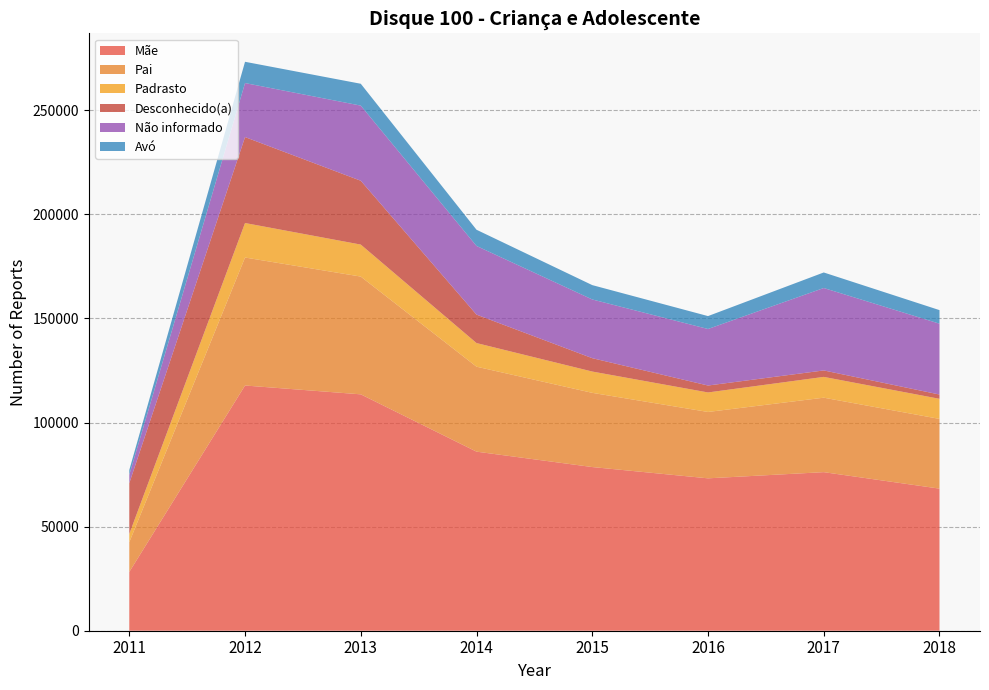

Reading left to right, list all the values displayed in this chart.

Mãe: 28237	117775	113533	86007	78612	73192	76161	68245
Pai: 14290	61472	56560	40806	35638	31880	35766	33490
Padrasto: 3966	16571	15369	11352	10234	9368	9986	9652
Desconhecido(a): 24372	41273	30659	13658	6420	3326	3102	2054
Não informado: 4017	25950	36089	32979	28196	27151	39586	34030
Avó: 2309	10217	10493	7781	6895	6200	7467	6515